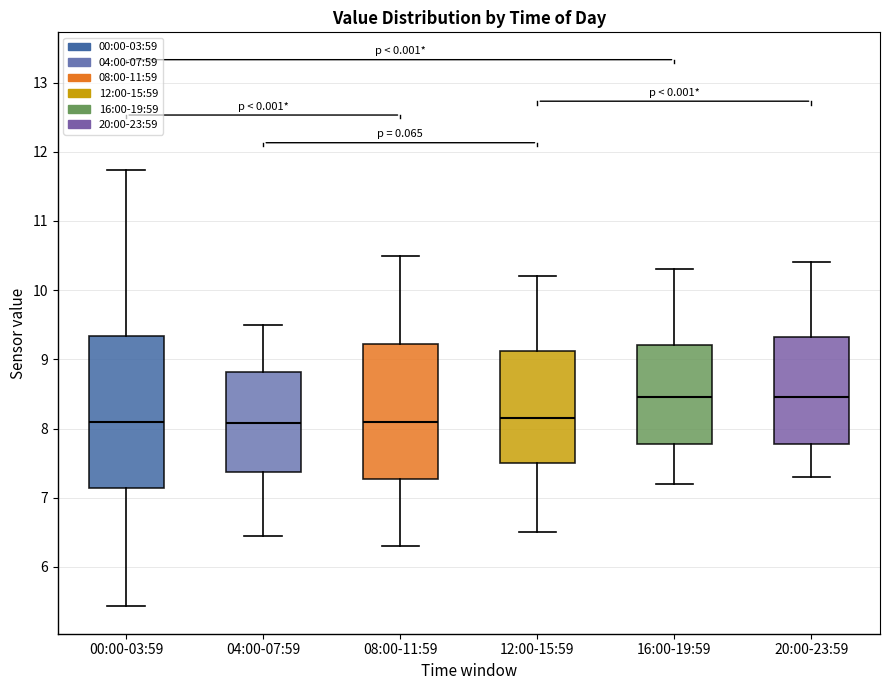

Reading left to right, transcribe this box plot: for each box, give where its median line is, the range the box spans, and where its two whiskers end, as read against the y-axis. The values are not printed on the chart, so give them approximately, as read against the axis.

00:00-03:59: median 8.1, box 7.1 to 9.3, whiskers 5.4 to 11.7
04:00-07:59: median 8.1, box 7.4 to 8.8, whiskers 6.5 to 9.5
08:00-11:59: median 8.1, box 7.3 to 9.2, whiskers 6.3 to 10.5
12:00-15:59: median 8.2, box 7.5 to 9.1, whiskers 6.5 to 10.2
16:00-19:59: median 8.5, box 7.8 to 9.2, whiskers 7.2 to 10.3
20:00-23:59: median 8.5, box 7.8 to 9.3, whiskers 7.3 to 10.4